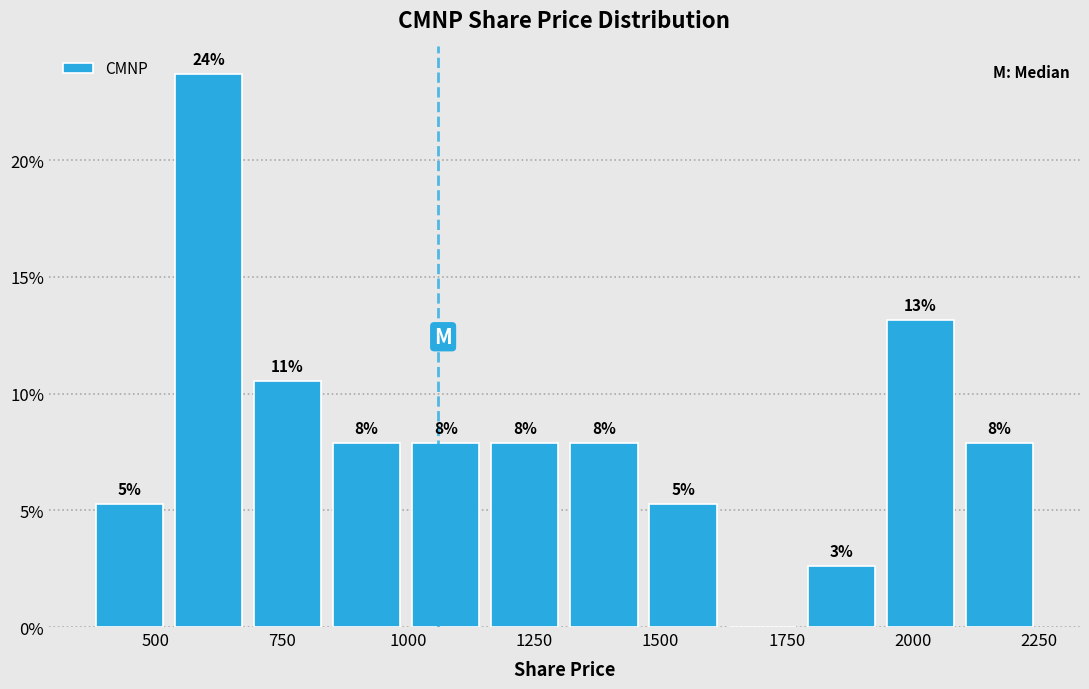

Around what value on the x-axis is the tallest bar? Give the approximate position of its centre, as read against the axis.

600